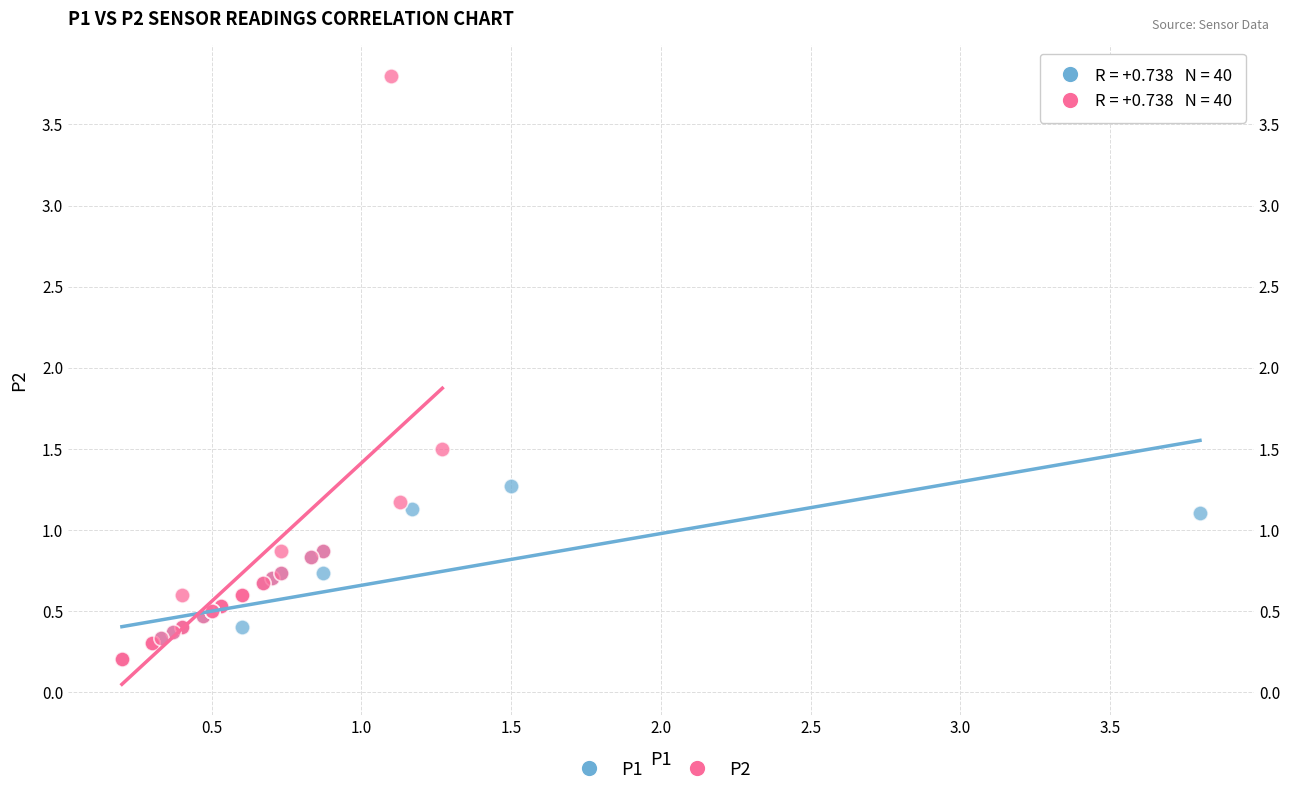

Which series contains the highest Y value?

P2